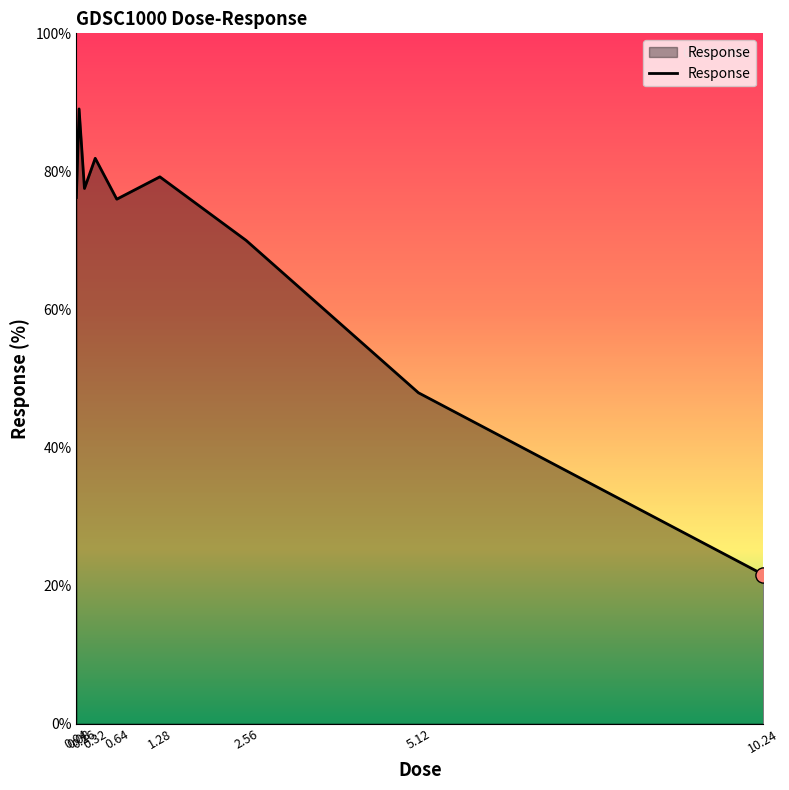

What is the change in value from 1.28 to 2.56?

-9.2